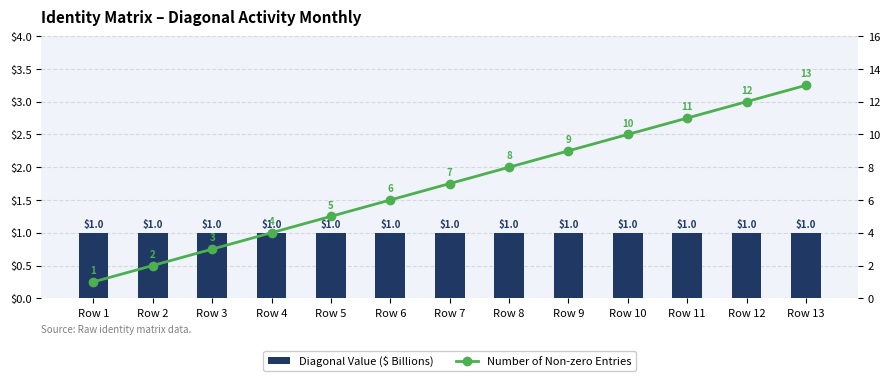

What is the average value of the Number of Non-zero Entries series?

7